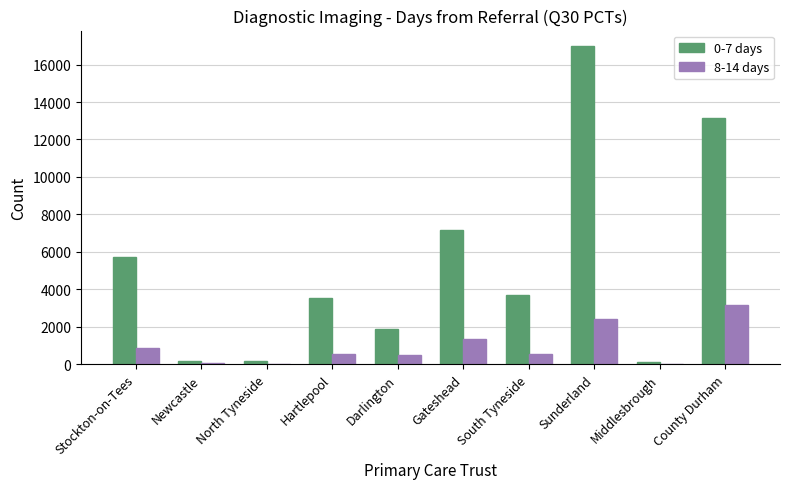

The value of 8-14 days at Hartlepool is 565. True or false?

True